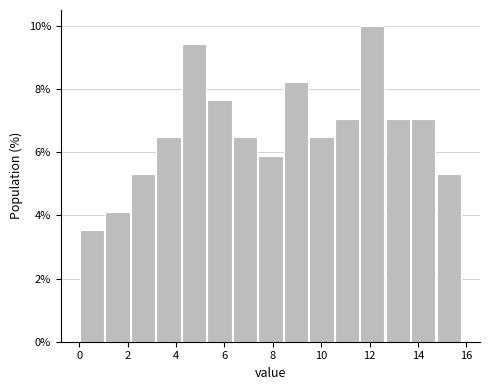

Reading left to right, transcribe this chart: for each bar, give the range it covers on the x-axis and its height. Neither the bar edges nor the heights are printed on the chart, so give them approximately, as read against the axes.

0.0 to 1.0: 3.6
1.0 to 2.2: 4.2
2.2 to 3.2: 5.2
3.2 to 4.2: 6.4
4.2 to 5.2: 9.4
5.2 to 6.4: 7.6
6.4 to 7.4: 6.4
7.4 to 8.4: 5.8
8.4 to 9.4: 8.2
9.4 to 10.6: 6.4
10.6 to 11.6: 7.0
11.6 to 12.6: 10.0
12.6 to 13.6: 7.0
13.6 to 14.8: 7.0
14.8 to 15.8: 5.2